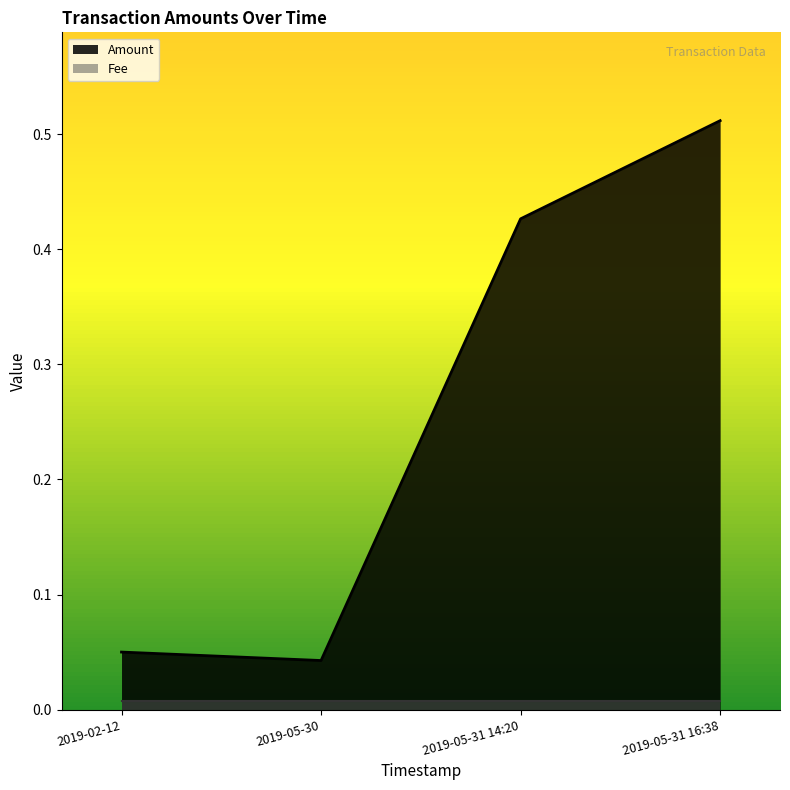

Between 2019-05-31 16:38 and 2019-02-12, which is larger?

2019-05-31 16:38